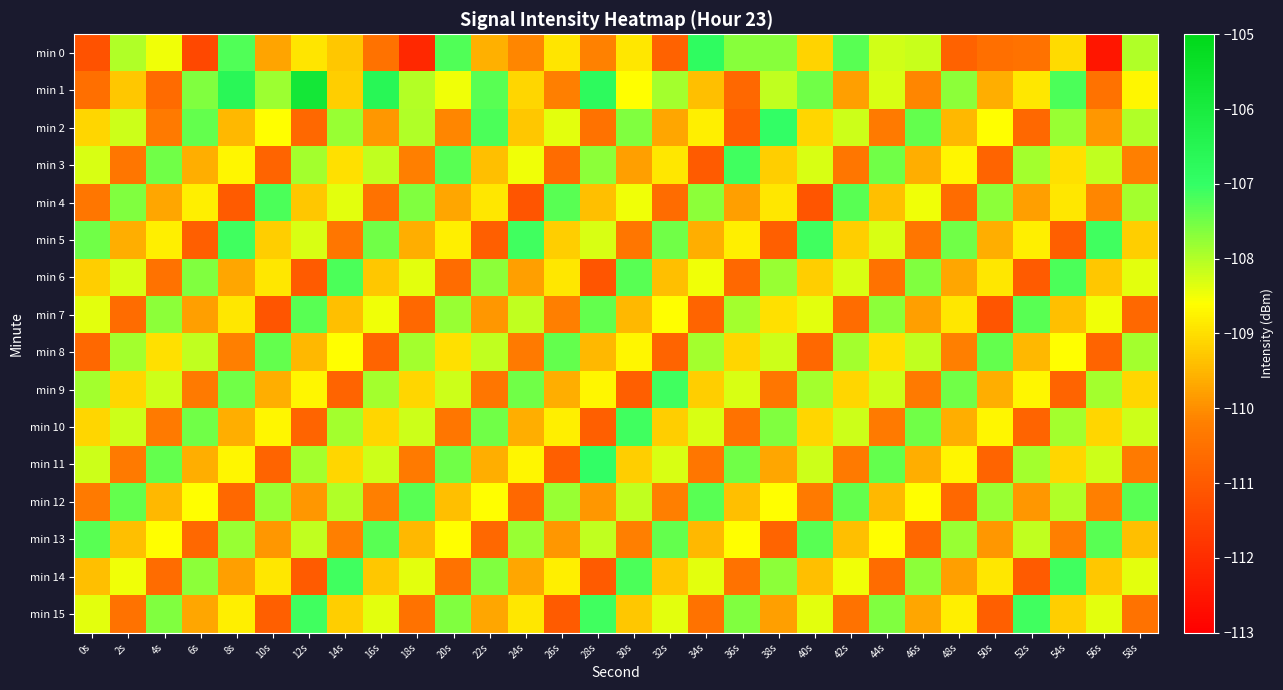

Reading right to left, extract all data points from this chart.

min 0: 58s=-108.0	56s=-112.5	54s=-109.0	52s=-110.5	50s=-110.5	48s=-110.8	46s=-108.2	44s=-108.2	42s=-107.3	40s=-109.2	38s=-107.7	36s=-107.7	34s=-106.9	32s=-110.8	30s=-108.9	28s=-110.2	26s=-108.9	24s=-110.1	22s=-109.6	20s=-107.2	18s=-112.1	16s=-110.5	14s=-109.3	12s=-108.9	10s=-109.7	8s=-107.2	6s=-111.4	4s=-108.5	2s=-108.0	0s=-111.2
min 1: 58s=-108.7	56s=-110.5	54s=-107.2	52s=-108.9	50s=-109.6	48s=-107.7	46s=-110.1	44s=-108.3	42s=-109.8	40s=-107.5	38s=-108.1	36s=-110.7	34s=-109.4	32s=-107.9	30s=-108.6	28s=-106.8	26s=-110.2	24s=-109.1	22s=-107.3	20s=-108.5	18s=-108.0	16s=-106.6	14s=-109.2	12s=-105.8	10s=-107.8	8s=-106.6	6s=-107.6	4s=-110.7	2s=-109.3	0s=-110.6
min 2: 58s=-108.0	56s=-109.9	54s=-107.8	52s=-110.7	50s=-108.6	48s=-109.5	46s=-107.4	44s=-110.3	42s=-108.2	40s=-109.1	38s=-107.0	36s=-110.9	34s=-108.8	32s=-109.7	30s=-107.6	28s=-110.5	26s=-108.4	24s=-109.3	22s=-107.2	20s=-110.1	18s=-108.0	16s=-109.9	14s=-107.8	12s=-110.7	10s=-108.6	8s=-109.5	6s=-107.4	4s=-110.3	2s=-108.2	0s=-109.1
min 3: 58s=-110.2	56s=-108.1	54s=-109.0	52s=-107.9	50s=-110.8	48s=-108.7	46s=-109.6	44s=-107.5	42s=-110.4	40s=-108.3	38s=-109.2	36s=-107.1	34s=-111.0	32s=-108.9	30s=-109.8	28s=-107.7	26s=-110.6	24s=-108.5	22s=-109.4	20s=-107.3	18s=-110.2	16s=-108.1	14s=-109.0	12s=-107.9	10s=-110.8	8s=-108.7	6s=-109.6	4s=-107.5	2s=-110.4	0s=-108.3
min 4: 58s=-107.9	56s=-110.1	54s=-108.9	52s=-109.8	50s=-107.7	48s=-110.6	46s=-108.5	44s=-109.4	42s=-107.3	40s=-111.1	38s=-108.9	36s=-109.8	34s=-107.7	32s=-110.6	30s=-108.5	28s=-109.4	26s=-107.3	24s=-111.1	22s=-108.9	20s=-109.7	18s=-107.6	16s=-110.5	14s=-108.4	12s=-109.3	10s=-107.2	8s=-111.0	6s=-108.8	4s=-109.7	2s=-107.6	0s=-110.4
min 5: 58s=-109.2	56s=-107.1	54s=-110.9	52s=-108.8	50s=-109.6	48s=-107.5	46s=-110.4	44s=-108.3	42s=-109.2	40s=-107.1	38s=-110.9	36s=-108.8	34s=-109.6	32s=-107.5	30s=-110.4	28s=-108.3	26s=-109.2	24s=-107.1	22s=-110.9	20s=-108.8	18s=-109.6	16s=-107.5	14s=-110.4	12s=-108.3	10s=-109.2	8s=-107.1	6s=-110.9	4s=-108.8	2s=-109.6	0s=-107.5
min 6: 58s=-108.4	56s=-109.3	54s=-107.2	52s=-111.0	50s=-108.9	48s=-109.7	46s=-107.6	44s=-110.5	42s=-108.3	40s=-109.2	38s=-107.8	36s=-110.7	34s=-108.5	32s=-109.4	30s=-107.3	28s=-111.1	26s=-108.9	24s=-109.8	22s=-107.7	20s=-110.6	18s=-108.4	16s=-109.3	14s=-107.2	12s=-111.0	10s=-108.9	8s=-109.7	6s=-107.6	4s=-110.5	2s=-108.3	0s=-109.2
min 7: 58s=-110.7	56s=-108.5	54s=-109.4	52s=-107.3	50s=-111.1	48s=-108.9	46s=-109.8	44s=-107.7	42s=-110.6	40s=-108.4	38s=-109.0	36s=-107.9	34s=-110.8	32s=-108.6	30s=-109.5	28s=-107.4	26s=-110.2	24s=-108.1	22s=-109.9	20s=-107.8	18s=-110.7	16s=-108.5	14s=-109.4	12s=-107.3	10s=-111.1	8s=-108.9	6s=-109.8	4s=-107.7	2s=-110.6	0s=-108.4
min 8: 58s=-107.9	56s=-110.8	54s=-108.6	52s=-109.5	50s=-107.4	48s=-110.2	46s=-108.1	44s=-109.0	42s=-107.9	40s=-110.7	38s=-108.2	36s=-109.1	34s=-107.9	32s=-110.8	30s=-108.7	28s=-109.5	26s=-107.4	24s=-110.3	22s=-108.1	20s=-109.0	18s=-107.9	16s=-110.8	14s=-108.6	12s=-109.5	10s=-107.4	8s=-110.2	6s=-108.1	4s=-109.0	2s=-107.9	0s=-110.7
min 9: 58s=-109.1	56s=-107.9	54s=-110.8	52s=-108.7	50s=-109.6	48s=-107.5	46s=-110.3	44s=-108.2	42s=-109.1	40s=-107.9	38s=-110.4	36s=-108.3	34s=-109.2	32s=-107.1	30s=-110.9	28s=-108.7	26s=-109.6	24s=-107.5	22s=-110.4	20s=-108.2	18s=-109.1	16s=-107.9	14s=-110.8	12s=-108.7	10s=-109.6	8s=-107.5	6s=-110.3	4s=-108.2	2s=-109.1	0s=-107.9
min 10: 58s=-108.2	56s=-109.1	54s=-107.9	52s=-110.8	50s=-108.7	48s=-109.6	46s=-107.5	44s=-110.3	42s=-108.2	40s=-109.1	38s=-107.6	36s=-110.5	34s=-108.3	32s=-109.2	30s=-107.1	28s=-110.9	26s=-108.8	24s=-109.6	22s=-107.5	20s=-110.4	18s=-108.2	16s=-109.1	14s=-107.9	12s=-110.8	10s=-108.7	8s=-109.6	6s=-107.5	4s=-110.3	2s=-108.2	0s=-109.1
min 11: 58s=-110.3	56s=-108.2	54s=-109.1	52s=-107.9	50s=-110.8	48s=-108.7	46s=-109.6	44s=-107.4	42s=-110.3	40s=-108.2	38s=-109.7	36s=-107.5	34s=-110.4	32s=-108.3	30s=-109.2	28s=-107.0	26s=-110.9	24s=-108.7	22s=-109.6	20s=-107.5	18s=-110.3	16s=-108.2	14s=-109.1	12s=-107.9	10s=-110.8	8s=-108.7	6s=-109.6	4s=-107.4	2s=-110.3	0s=-108.2
min 12: 58s=-107.3	56s=-110.2	54s=-108.0	52s=-109.9	50s=-107.8	48s=-110.7	46s=-108.6	44s=-109.5	42s=-107.4	40s=-110.3	38s=-108.6	36s=-109.4	34s=-107.3	32s=-110.2	30s=-108.1	28s=-109.9	26s=-107.8	24s=-110.7	22s=-108.6	20s=-109.4	18s=-107.3	16s=-110.2	14s=-108.0	12s=-109.9	10s=-107.8	8s=-110.7	6s=-108.6	4s=-109.5	2s=-107.4	0s=-110.3
min 13: 58s=-109.4	56s=-107.3	54s=-110.2	52s=-108.1	50s=-109.9	48s=-107.8	46s=-110.7	44s=-108.6	42s=-109.4	40s=-107.3	38s=-110.8	36s=-108.6	34s=-109.5	32s=-107.4	30s=-110.2	28s=-108.1	26s=-109.9	24s=-107.8	22s=-110.7	20s=-108.6	18s=-109.5	16s=-107.3	14s=-110.2	12s=-108.1	10s=-109.9	8s=-107.8	6s=-110.7	4s=-108.6	2s=-109.4	0s=-107.3
min 14: 58s=-108.4	56s=-109.3	54s=-107.1	52s=-111.0	50s=-108.9	48s=-109.8	46s=-107.7	44s=-110.6	42s=-108.5	40s=-109.4	38s=-107.7	36s=-110.5	34s=-108.4	32s=-109.3	30s=-107.2	28s=-111.0	26s=-108.8	24s=-109.7	22s=-107.6	20s=-110.5	18s=-108.4	16s=-109.3	14s=-107.1	12s=-111.0	10s=-108.9	8s=-109.8	6s=-107.7	4s=-110.6	2s=-108.5	0s=-109.4
min 15: 58s=-110.5	56s=-108.4	54s=-109.2	52s=-107.1	50s=-110.9	48s=-108.8	46s=-109.7	44s=-107.6	42s=-110.5	40s=-108.4	38s=-109.8	36s=-107.6	34s=-110.5	32s=-108.4	30s=-109.3	28s=-107.1	26s=-111.0	24s=-108.9	22s=-109.7	20s=-107.6	18s=-110.5	16s=-108.4	14s=-109.2	12s=-107.1	10s=-110.9	8s=-108.8	6s=-109.7	4s=-107.6	2s=-110.5	0s=-108.4